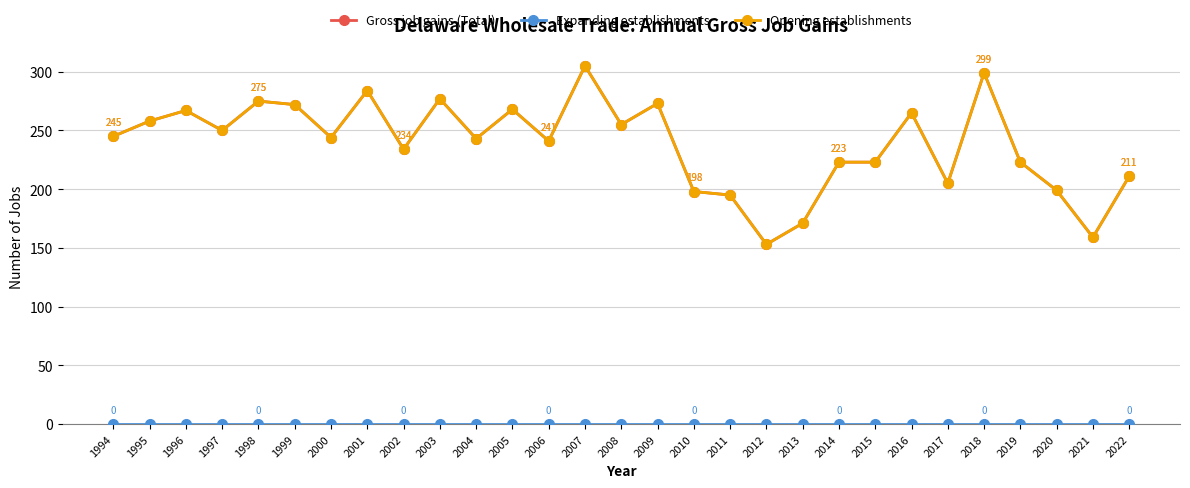

At which category is the sum across all series the highest?

2007